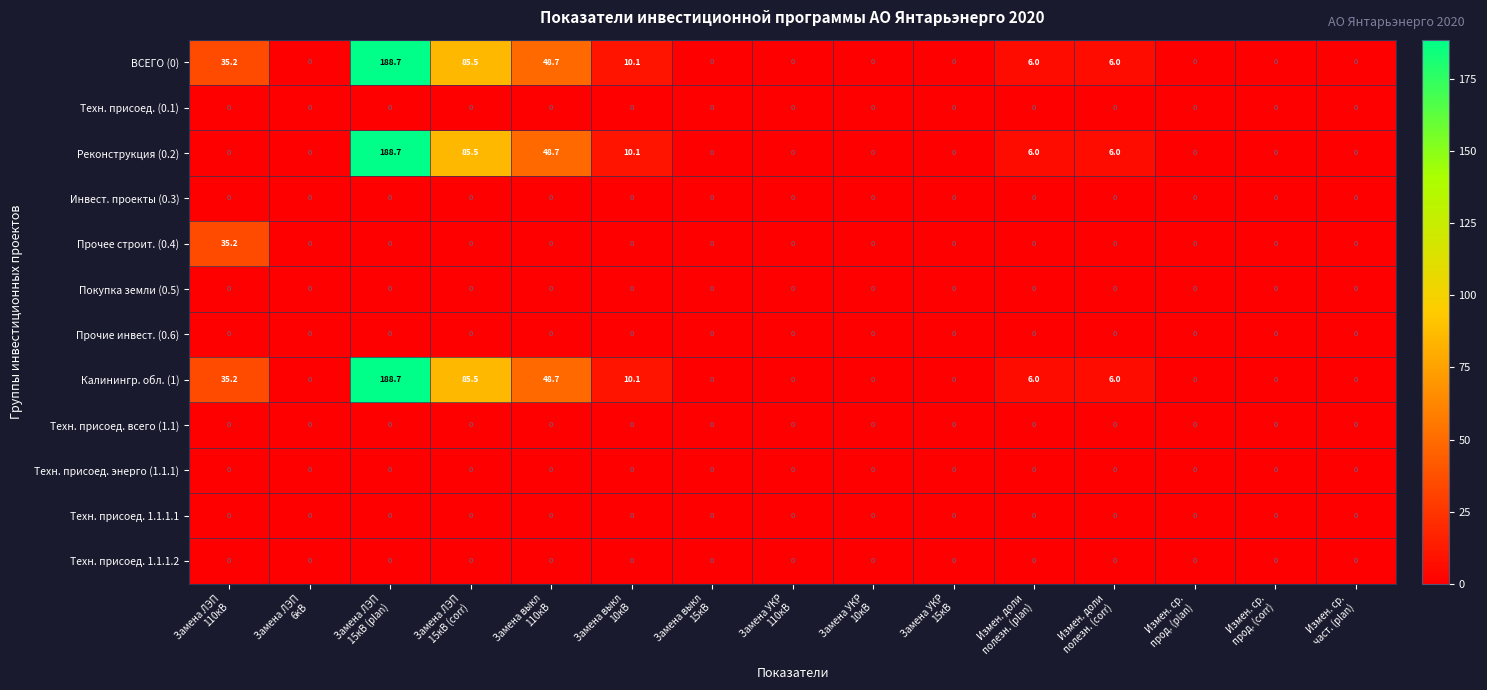

At which category does the chart reach its peak across all series?

Замена ЛЭП
15кВ (plan)